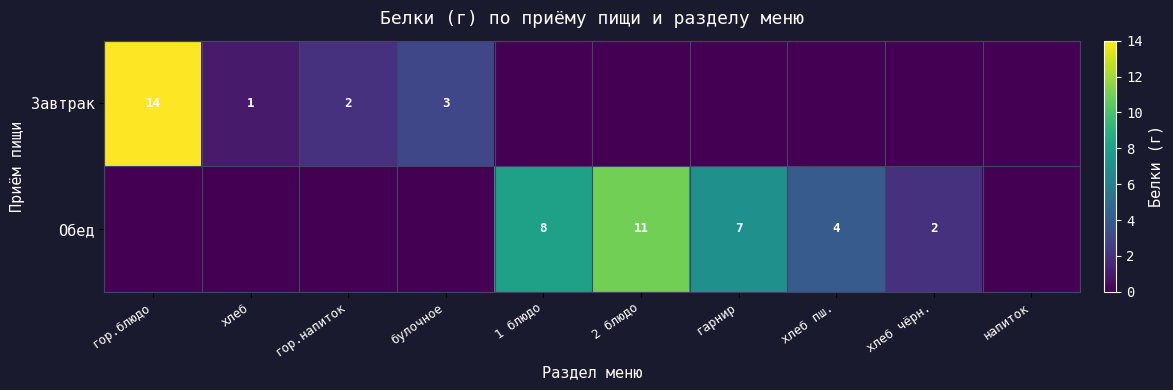

At which category is the sum across all series the highest?

гор.блюдо